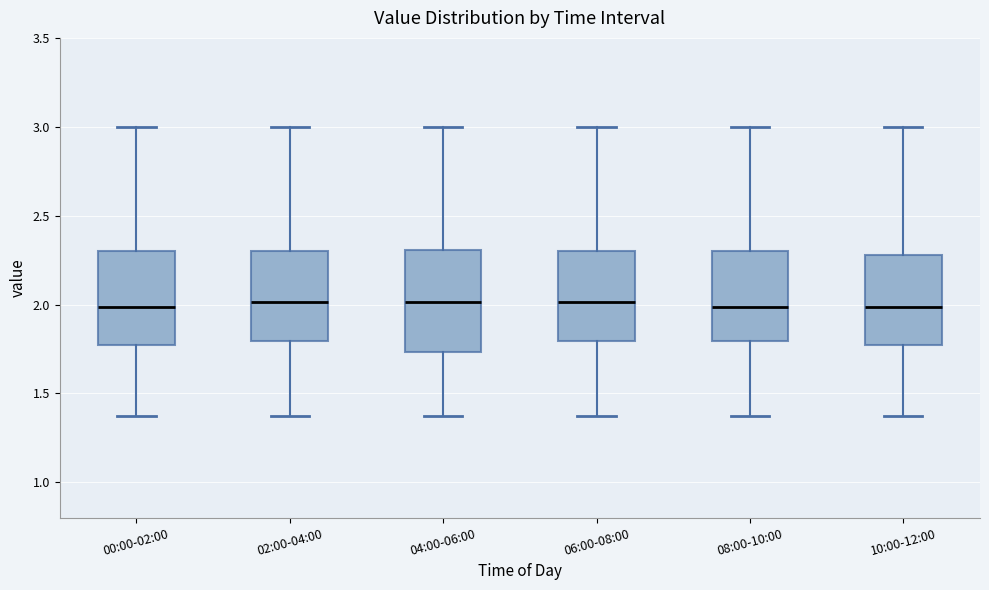

Reading left to right, read every box against the y-axis: the position of its median line, the range the box covers, and the ends of its whiskers. The values are not printed on the chart, so give them approximately, as read against the axis.

00:00-02:00: median 2.00, box 1.75 to 2.30, whiskers 1.35 to 3.00
02:00-04:00: median 2.00, box 1.80 to 2.30, whiskers 1.35 to 3.00
04:00-06:00: median 2.00, box 1.75 to 2.30, whiskers 1.35 to 3.00
06:00-08:00: median 2.00, box 1.80 to 2.30, whiskers 1.35 to 3.00
08:00-10:00: median 2.00, box 1.80 to 2.30, whiskers 1.35 to 3.00
10:00-12:00: median 2.00, box 1.75 to 2.30, whiskers 1.35 to 3.00